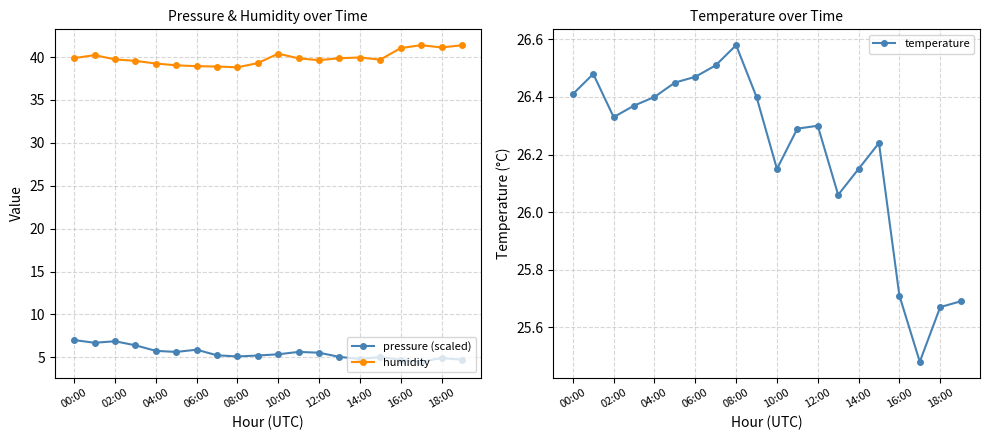

Does the chart have visible grid lines?

Yes